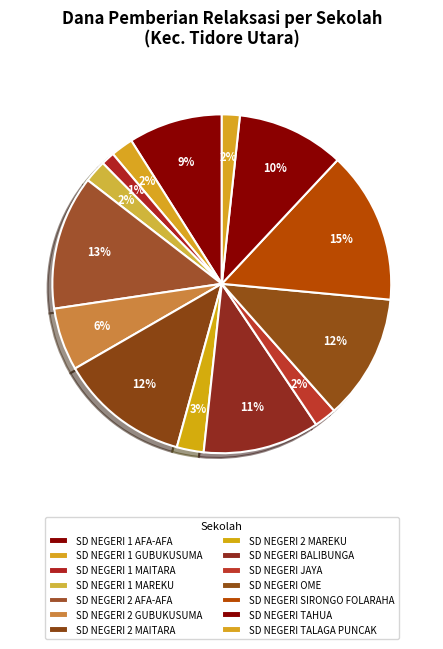

How many slices are in this pie chart?

14